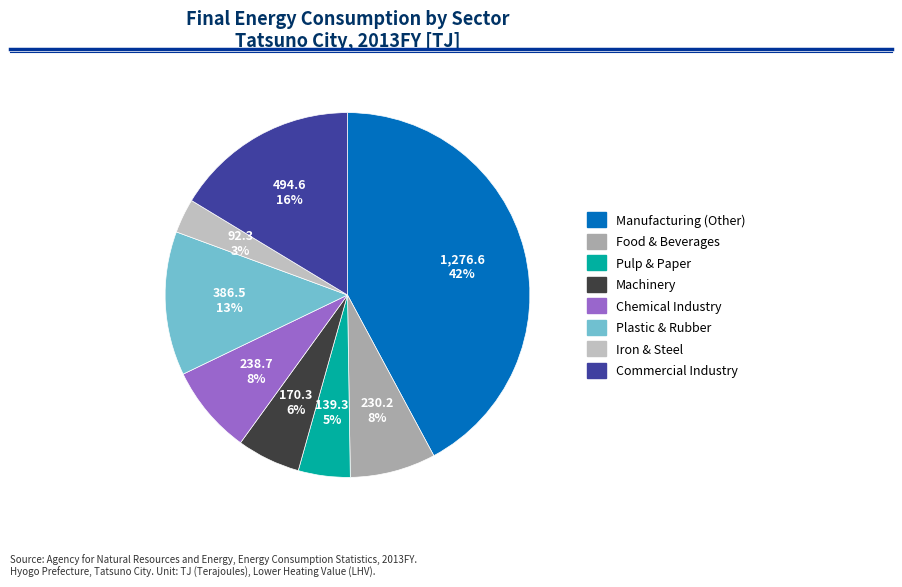

The Food & Beverages slice represents 8% of the pie. True or false?

True